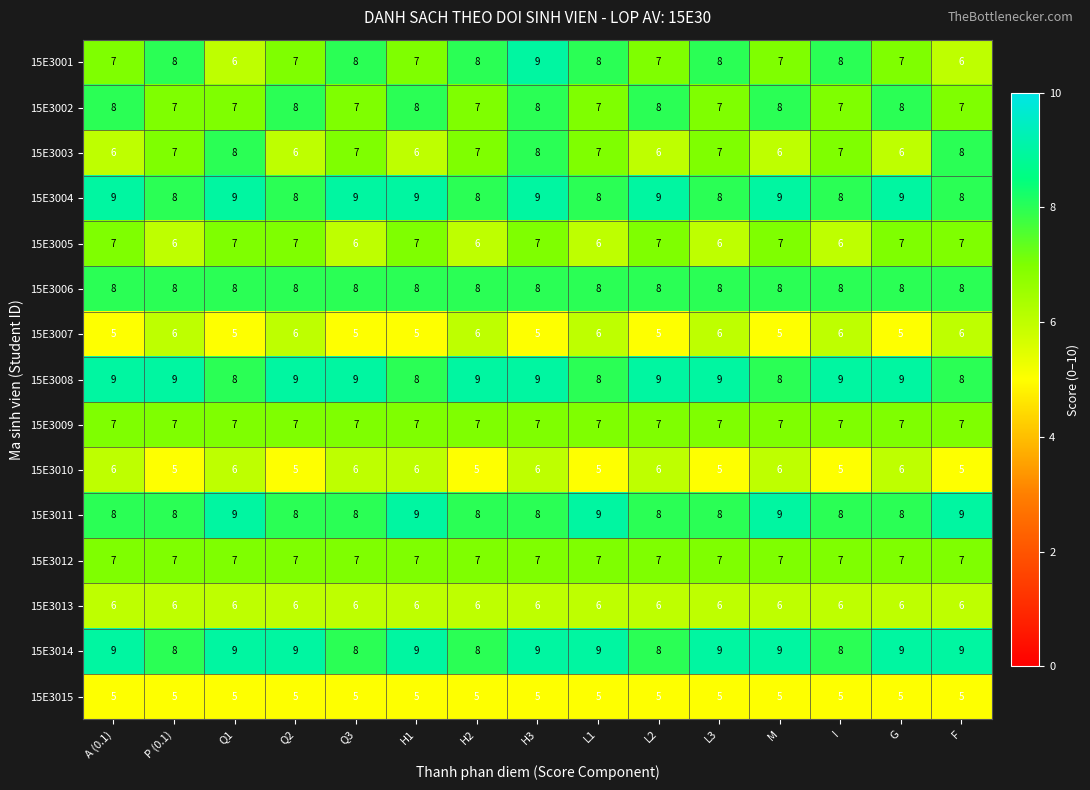

Which series has the largest range (max minus min)?

15E3001